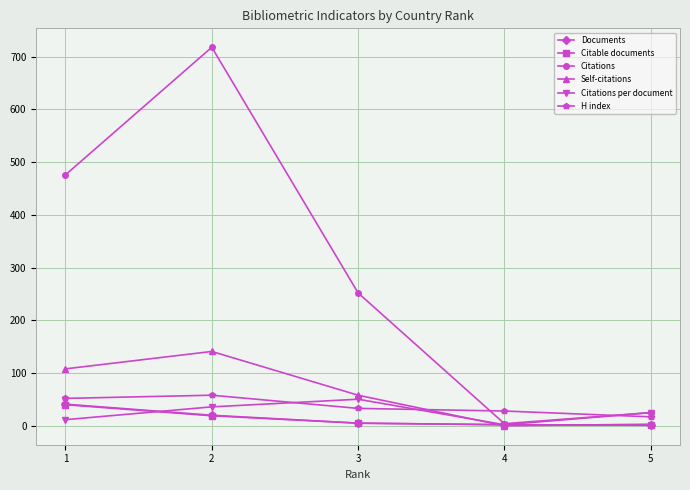

Is the value of Citations at 3 greater than the value of Self-citations at 3?

Yes